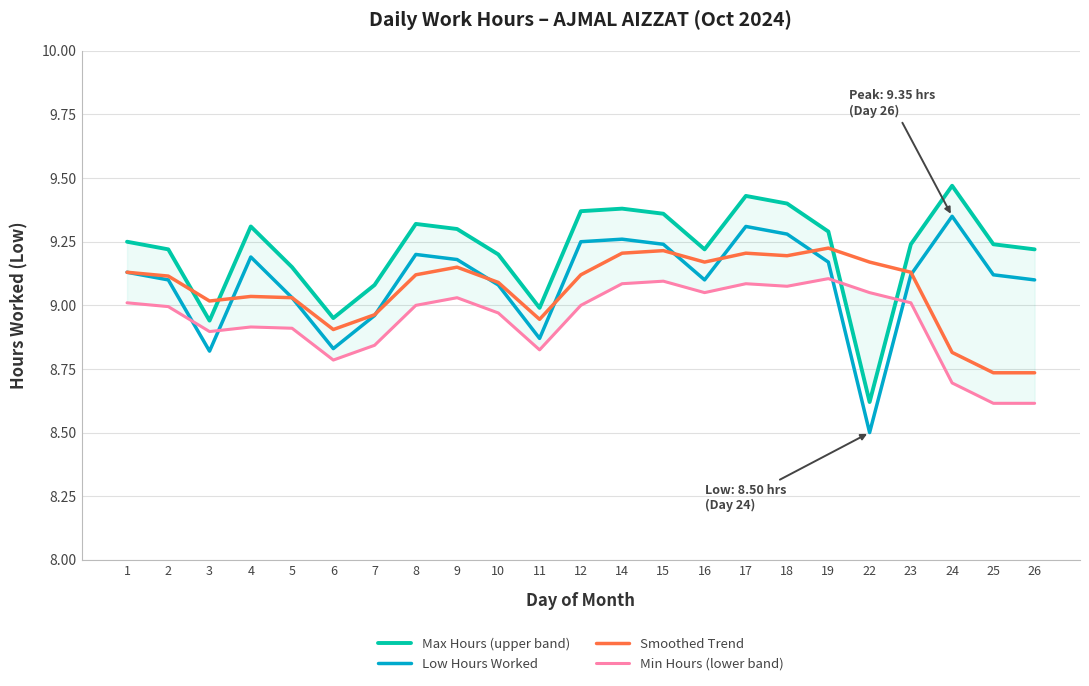

The value of Low Hours Worked at 7 is 9.0. True or false?

True